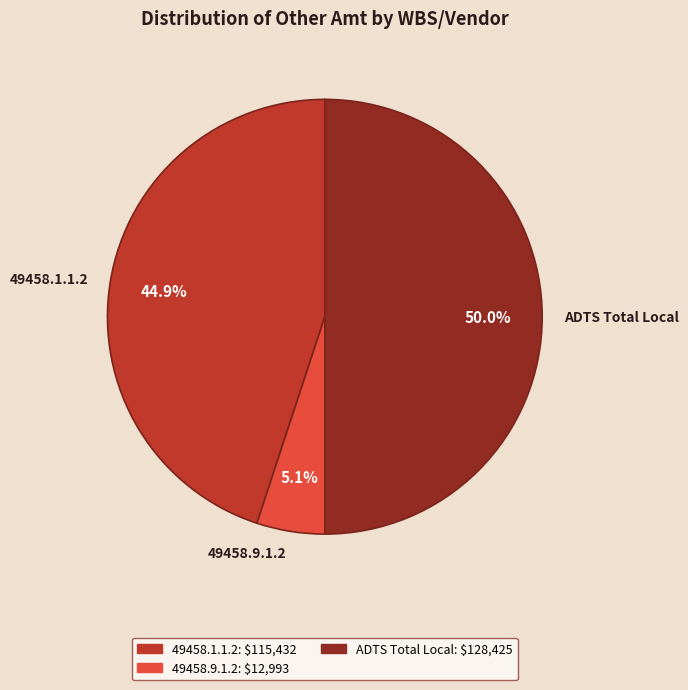

What is the smallest slice in the pie chart?

49458.9.1.2